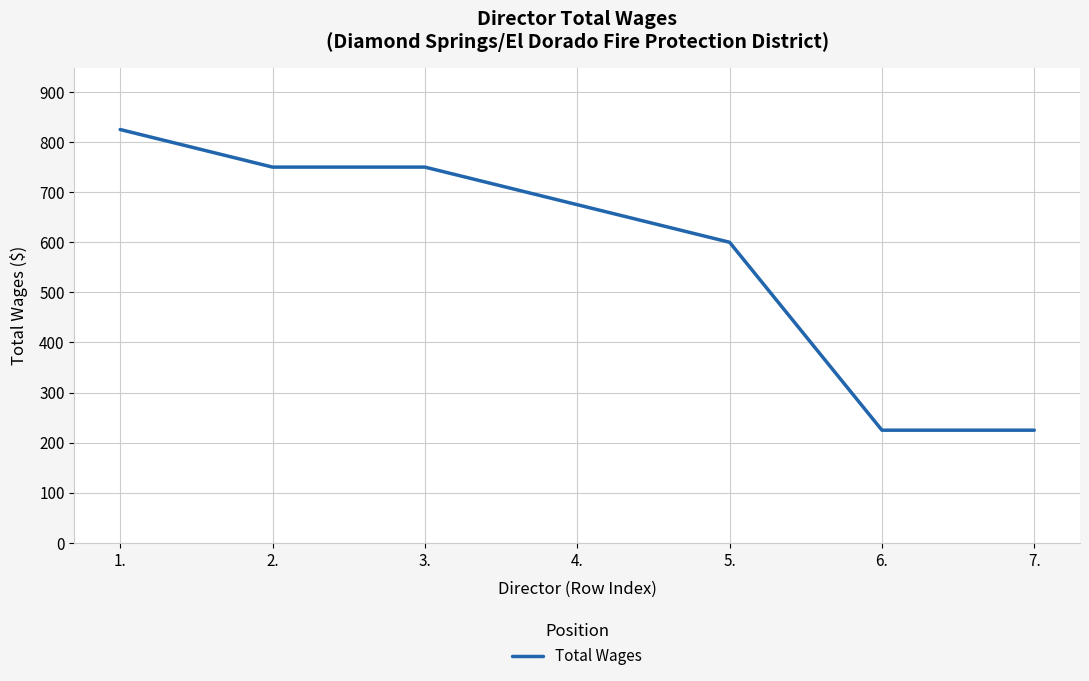

True or false: there are more than 1 points higher than both neighbors.

False